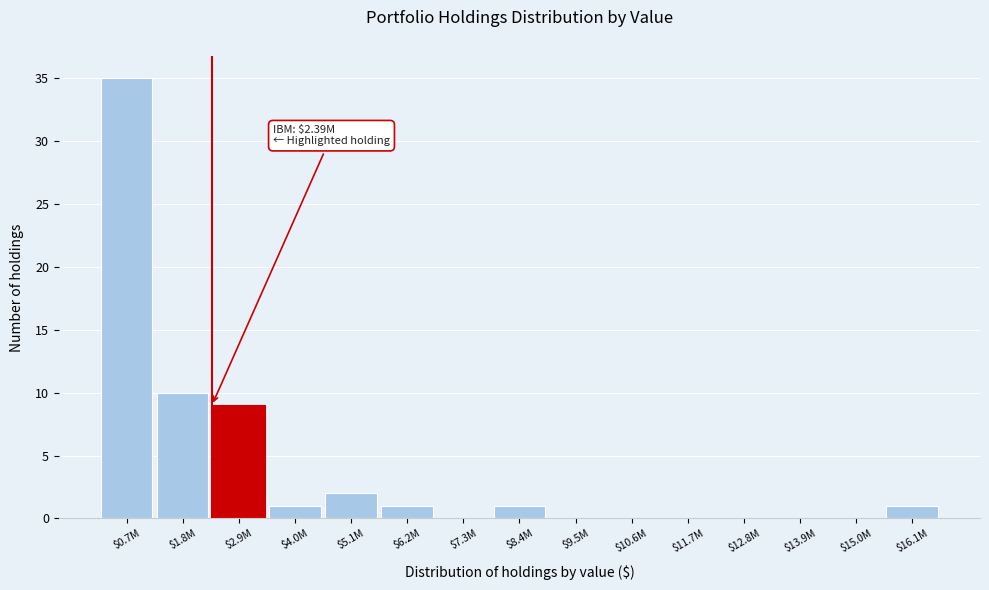

At which category does the chart reach its peak across all series?

$0.7M